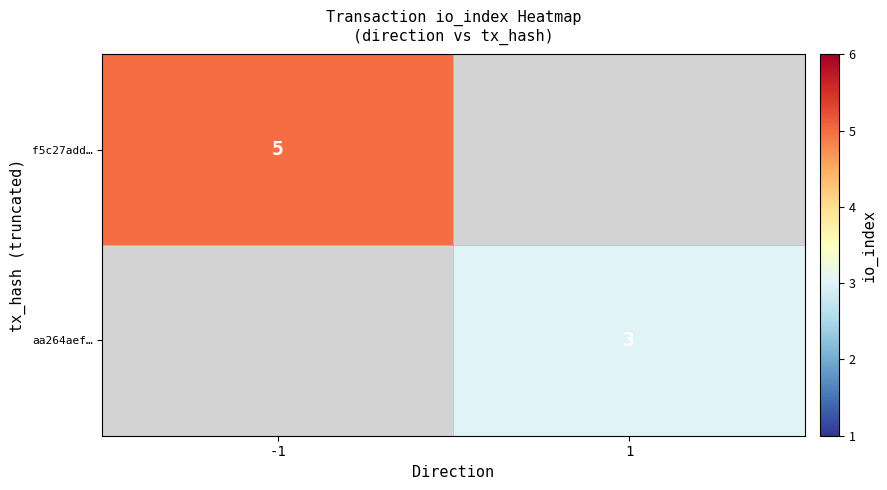

The value of f5c27add… at -1 is 5. True or false?

True